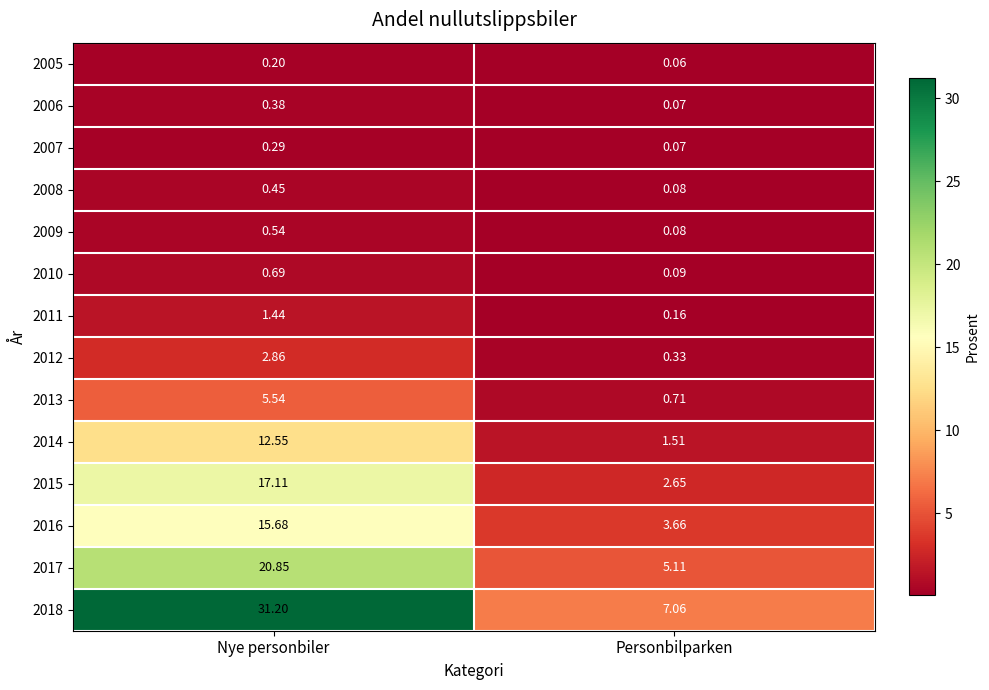

At which category does the chart reach its minimum across all series?

Personbilparken